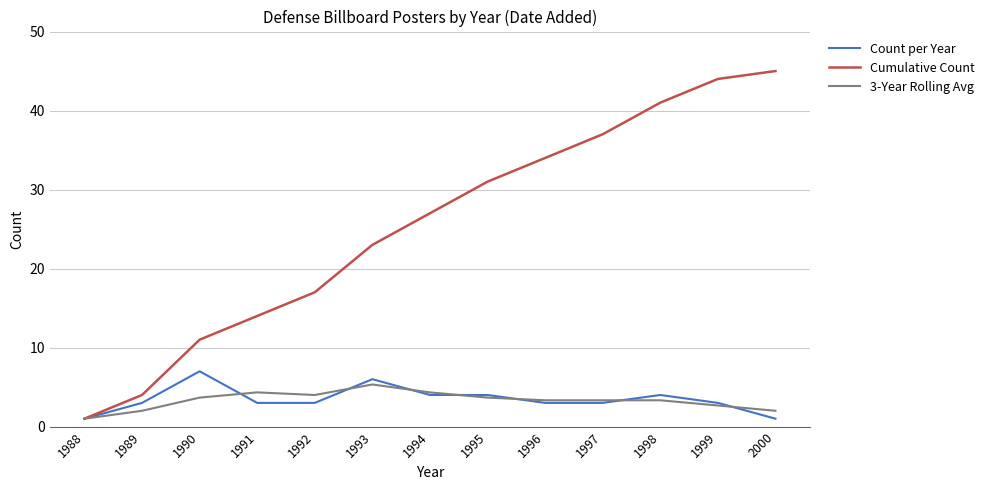

The value of Cumulative Count at 1992 is 22.3. True or false?

False